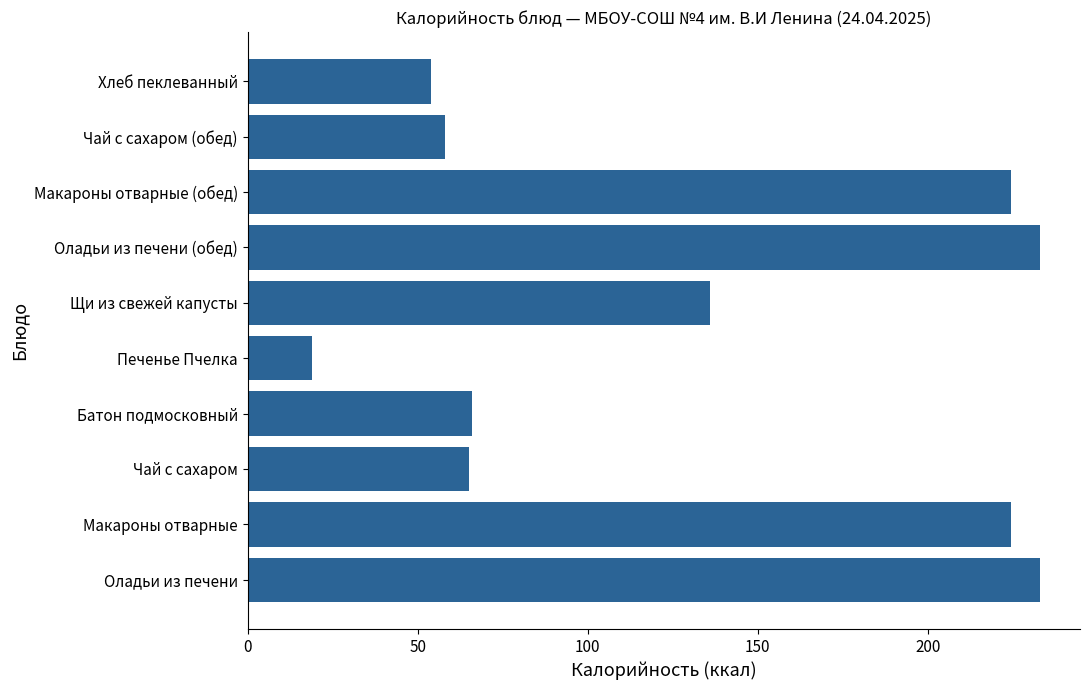

True or false: the data shows 19.0 at Печенье Пчелка.

True